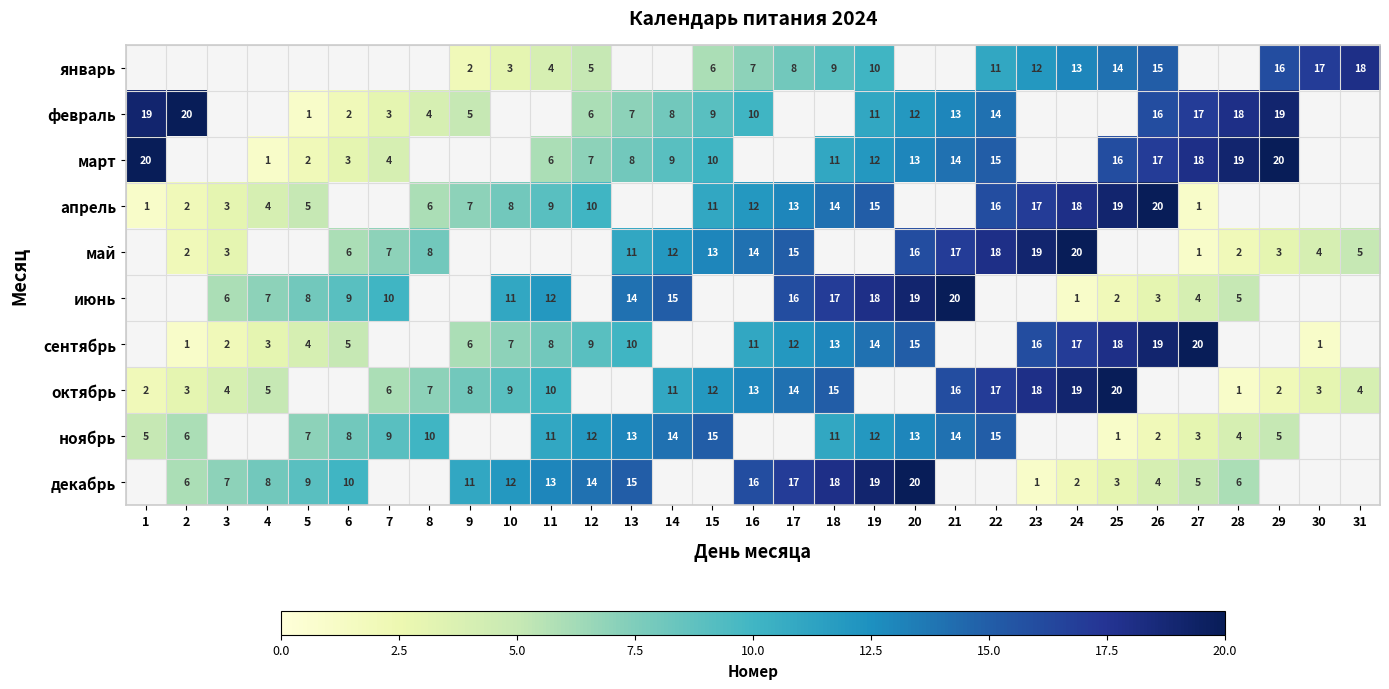

The value of октябрь at 30 is 3. True or false?

True